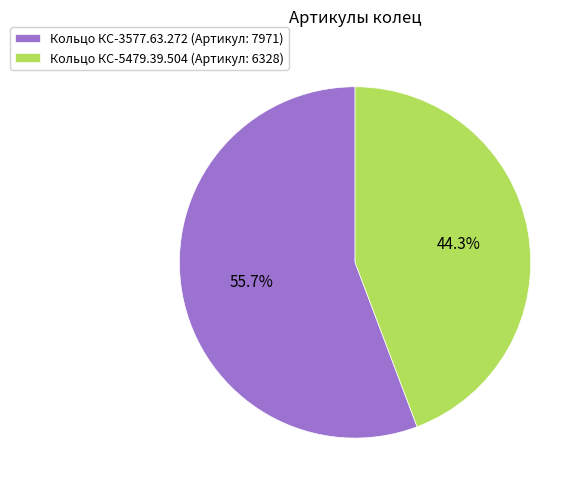

Is it true that Кольцо КС-3577.63.272 is 43% of the pie?

False